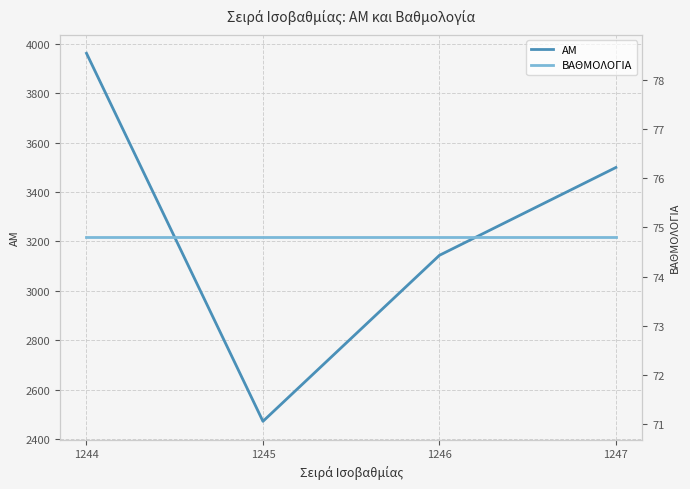

List the labels in order of ΑΜ value, largest first.

1244, 1247, 1246, 1245